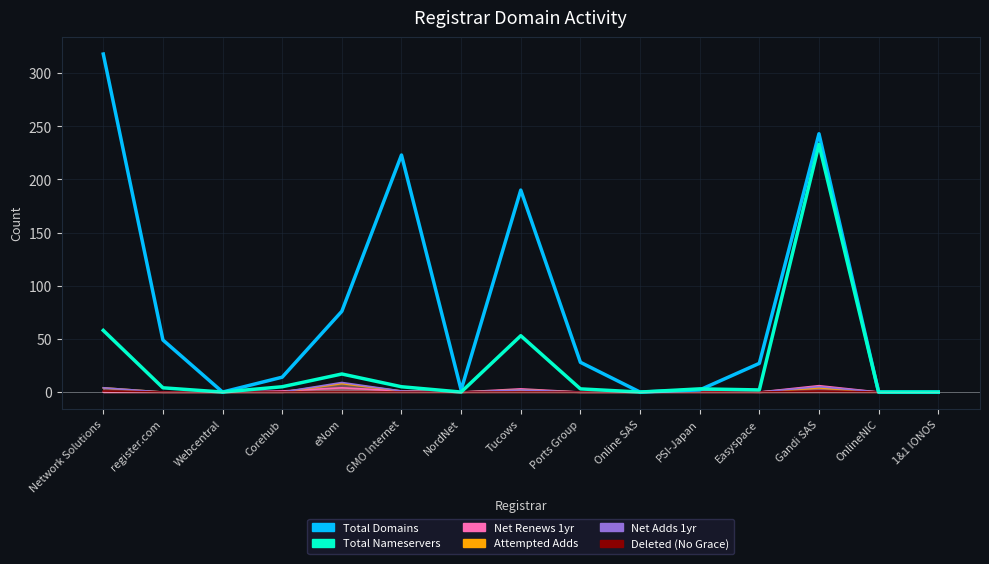

In total-domains, how many points are lower than both neighbors (excluding endpoints)?

3